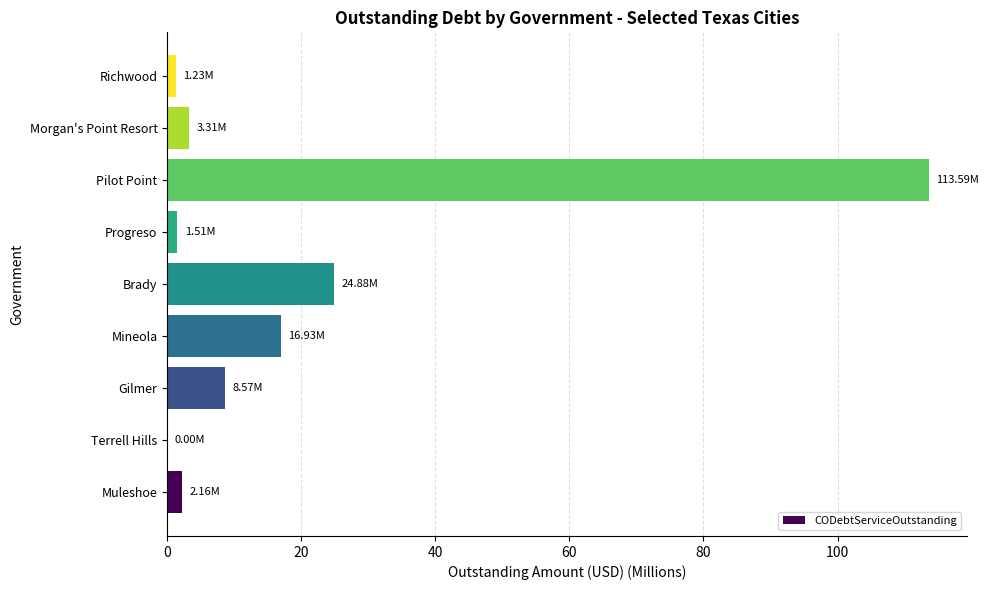

At which category does the chart reach its peak across all series?

Pilot Point